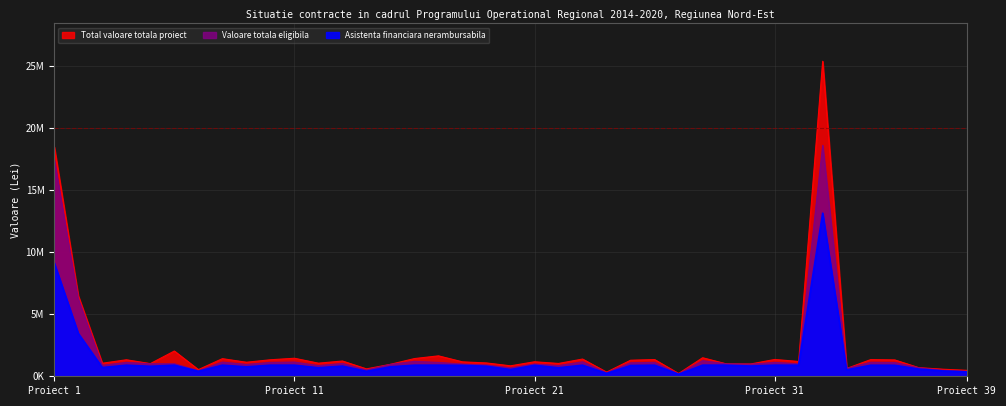

True or false: Asistenta financiara nerambursabila and Valoare totala eligibila intersect in this chart.

False